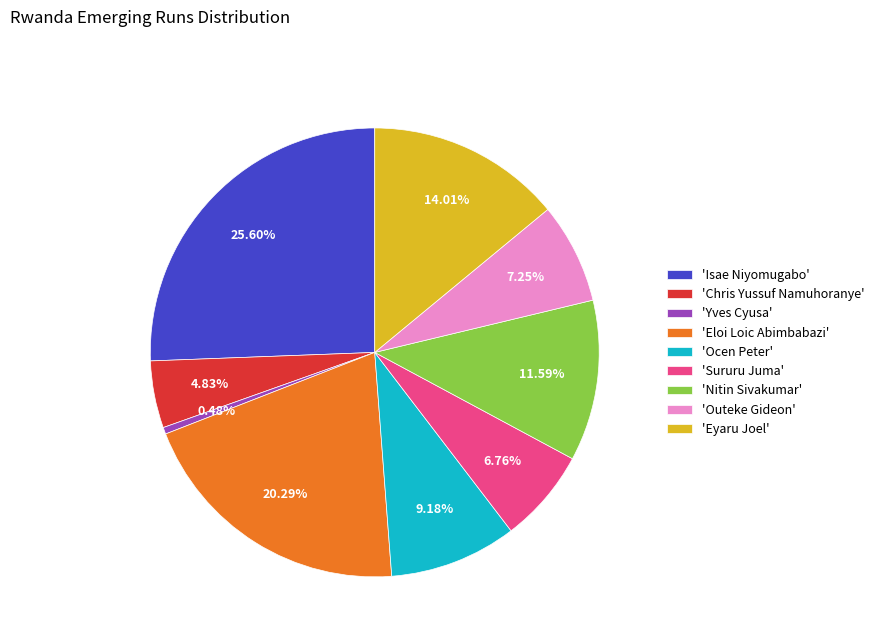

Is there any slice that represents more than half of the pie?

No